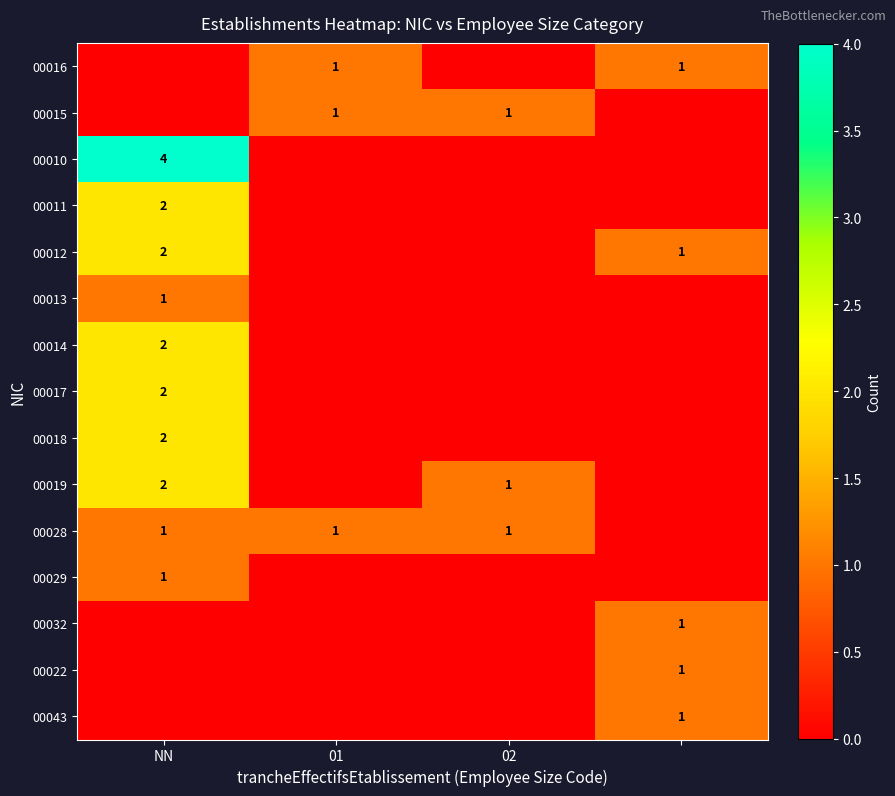

The 00012 series shows 2 at NN. True or false?

True